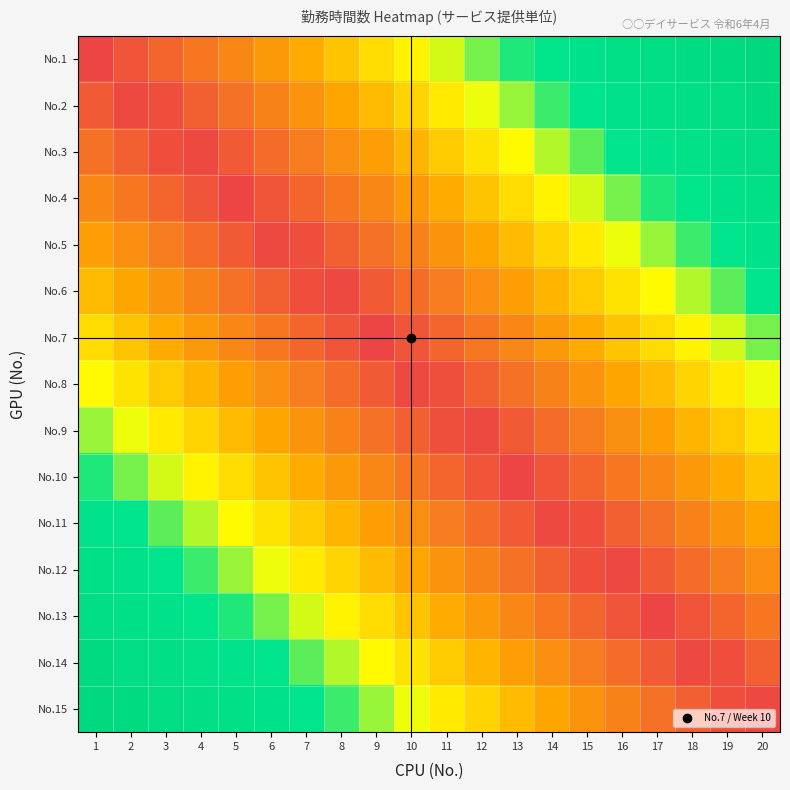

Reading left to right, what are all the values shown in this chart?

No.1: 1=0.0	2=0.1	3=0.1	4=0.2	5=0.2	6=0.3	7=0.3	8=0.4	9=0.4	10=0.5	11=0.5	12=0.6	13=0.6	14=0.7	15=0.7	16=0.8	17=0.8	18=0.9	19=0.9	20=1.0
No.2: 1=0.1	2=0.0	3=0.0	4=0.1	5=0.1	6=0.2	7=0.2	8=0.3	9=0.4	10=0.4	11=0.5	12=0.5	13=0.6	14=0.6	15=0.7	16=0.7	17=0.8	18=0.8	19=0.9	20=0.9
No.3: 1=0.1	2=0.1	3=0.0	4=0.0	5=0.1	6=0.1	7=0.2	8=0.2	9=0.3	10=0.3	11=0.4	12=0.4	13=0.5	14=0.5	15=0.6	16=0.6	17=0.7	18=0.8	19=0.8	20=0.9
No.4: 1=0.2	2=0.2	3=0.1	4=0.1	5=0.0	6=0.1	7=0.1	8=0.2	9=0.2	10=0.3	11=0.3	12=0.4	13=0.4	14=0.5	15=0.5	16=0.6	17=0.6	18=0.7	19=0.7	20=0.8
No.5: 1=0.3	2=0.2	3=0.2	4=0.1	5=0.1	6=0.0	7=0.0	8=0.1	9=0.1	10=0.2	11=0.2	12=0.3	13=0.4	14=0.4	15=0.5	16=0.5	17=0.6	18=0.6	19=0.7	20=0.7
No.6: 1=0.4	2=0.3	3=0.2	4=0.2	5=0.1	6=0.1	7=0.0	8=0.0	9=0.1	10=0.1	11=0.2	12=0.2	13=0.3	14=0.3	15=0.4	16=0.4	17=0.5	18=0.5	19=0.6	20=0.6
No.7: 1=0.4	2=0.4	3=0.3	4=0.3	5=0.2	6=0.2	7=0.1	8=0.1	9=0.0	10=0.1	11=0.1	12=0.2	13=0.2	14=0.3	15=0.3	16=0.4	17=0.4	18=0.5	19=0.5	20=0.6
No.8: 1=0.5	2=0.4	3=0.4	4=0.3	5=0.3	6=0.2	7=0.2	8=0.1	9=0.1	10=0.0	11=0.0	12=0.1	13=0.1	14=0.2	15=0.2	16=0.3	17=0.4	18=0.4	19=0.5	20=0.5
No.9: 1=0.6	2=0.5	3=0.5	4=0.4	5=0.4	6=0.3	7=0.2	8=0.2	9=0.1	10=0.1	11=0.0	12=0.0	13=0.1	14=0.1	15=0.2	16=0.2	17=0.3	18=0.3	19=0.4	20=0.4
No.10: 1=0.6	2=0.6	3=0.5	4=0.5	5=0.4	6=0.4	7=0.3	8=0.3	9=0.2	10=0.2	11=0.1	12=0.1	13=0.0	14=0.1	15=0.1	16=0.2	17=0.2	18=0.3	19=0.3	20=0.4
No.11: 1=0.7	2=0.6	3=0.6	4=0.5	5=0.5	6=0.4	7=0.4	8=0.3	9=0.3	10=0.2	11=0.2	12=0.1	13=0.1	14=0.0	15=0.0	16=0.1	17=0.1	18=0.2	19=0.2	20=0.3
No.12: 1=0.8	2=0.7	3=0.7	4=0.6	5=0.6	6=0.5	7=0.5	8=0.4	9=0.4	10=0.3	11=0.2	12=0.2	13=0.1	14=0.1	15=0.0	16=0.0	17=0.1	18=0.1	19=0.2	20=0.2
No.13: 1=0.8	2=0.8	3=0.7	4=0.7	5=0.6	6=0.6	7=0.5	8=0.5	9=0.4	10=0.4	11=0.3	12=0.3	13=0.2	14=0.2	15=0.1	16=0.1	17=0.0	18=0.1	19=0.1	20=0.2
No.14: 1=0.9	2=0.9	3=0.8	4=0.8	5=0.7	6=0.6	7=0.6	8=0.5	9=0.5	10=0.4	11=0.4	12=0.3	13=0.3	14=0.2	15=0.2	16=0.1	17=0.1	18=0.0	19=0.0	20=0.1
No.15: 1=1.0	2=0.9	3=0.9	4=0.8	5=0.8	6=0.7	7=0.7	8=0.6	9=0.6	10=0.5	11=0.5	12=0.4	13=0.4	14=0.3	15=0.2	16=0.2	17=0.1	18=0.1	19=0.0	20=0.0